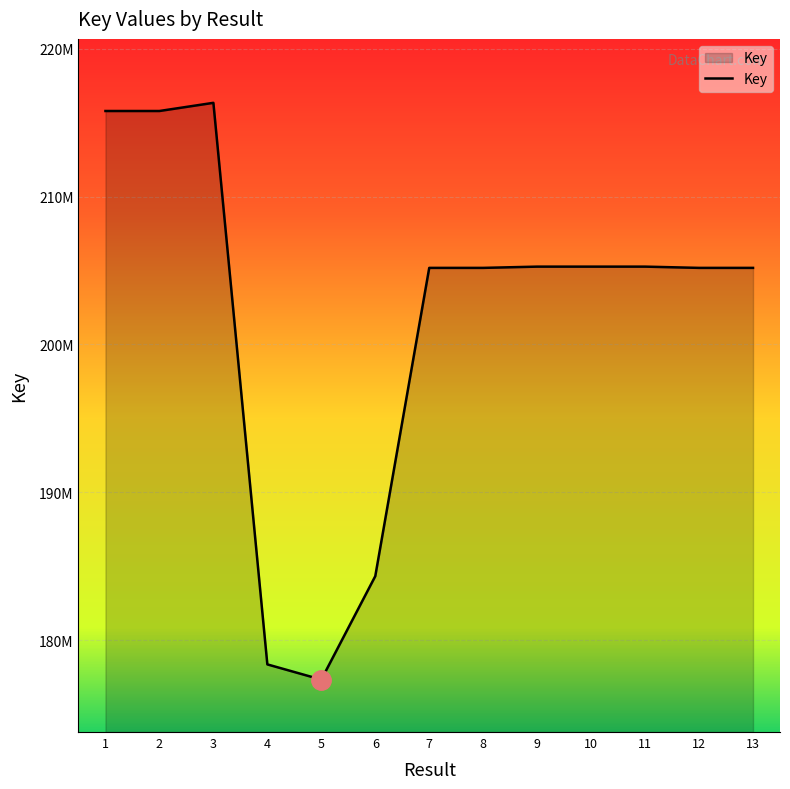

List the labels in order of value, smallest first.

5, 4, 6, 12, 7, 13, 8, 9, 10, 11, 1, 2, 3